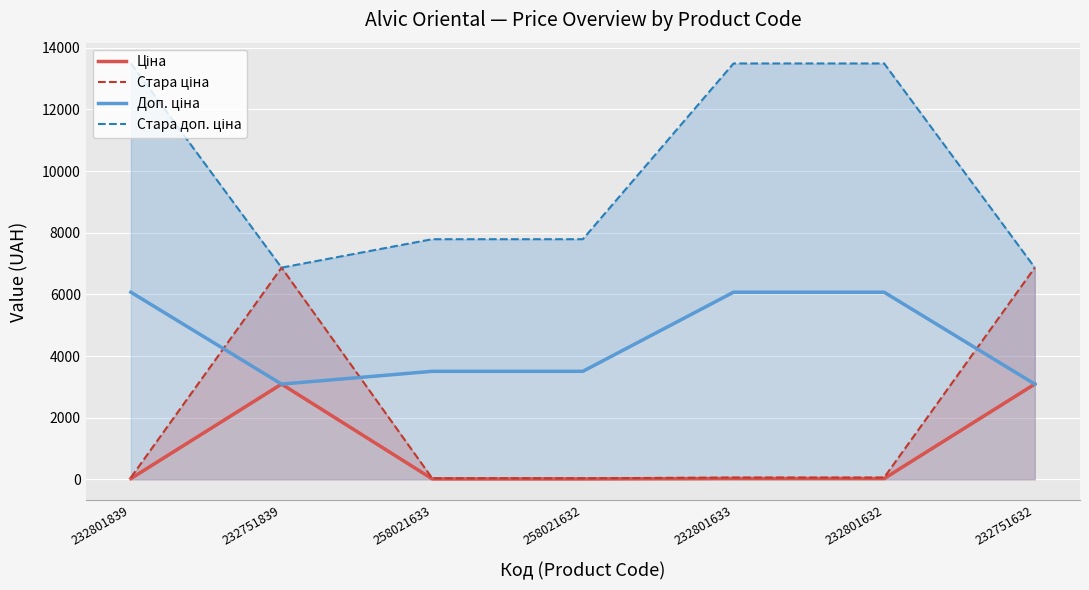

Which category has the highest value across all series?

232801839